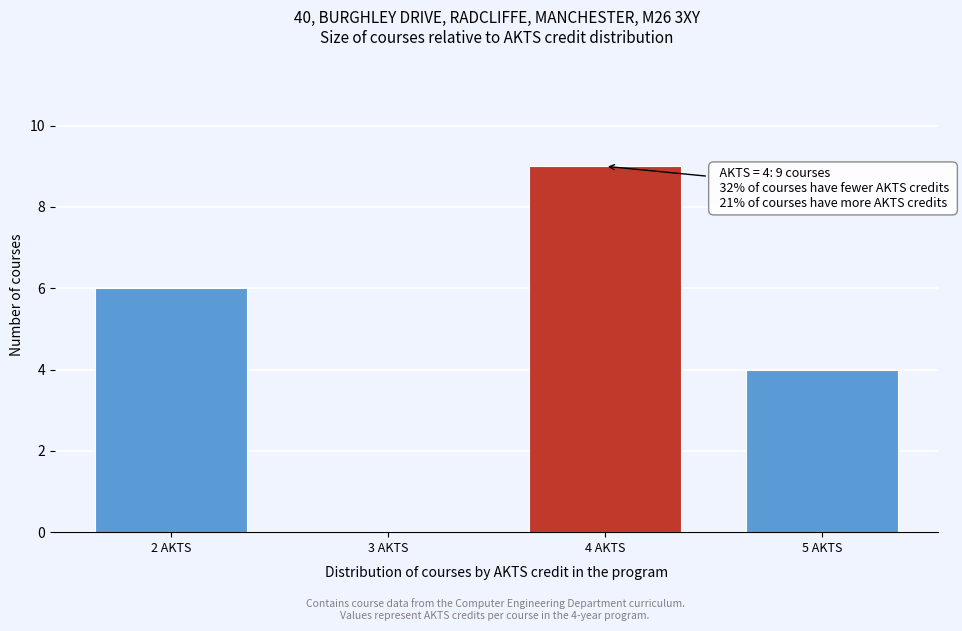

Over which range of the x-axis is the bar tallest?

3.5 to 4.5